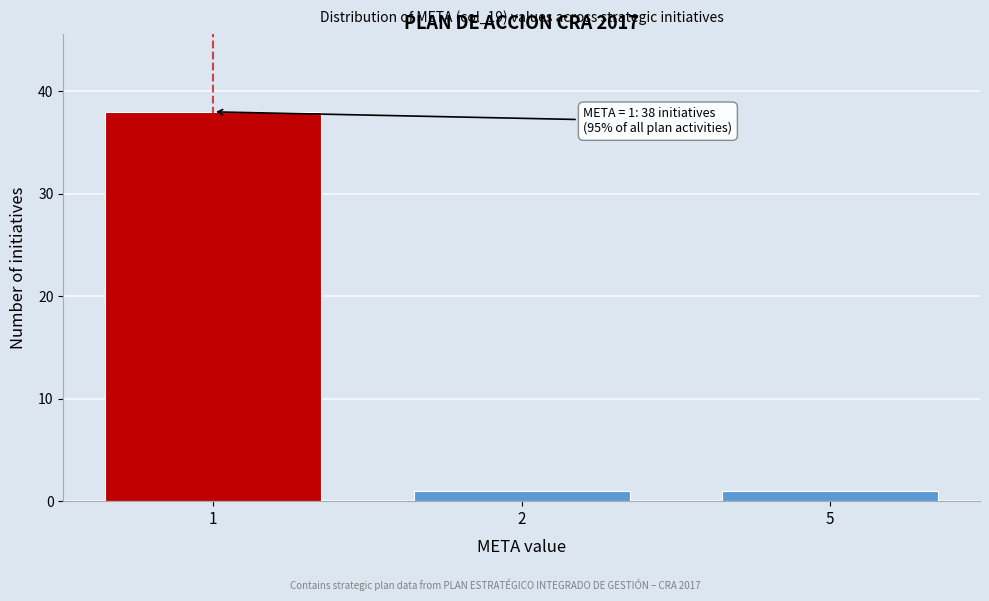

Reading left to right, extract all data points from this chart.

38	1	1